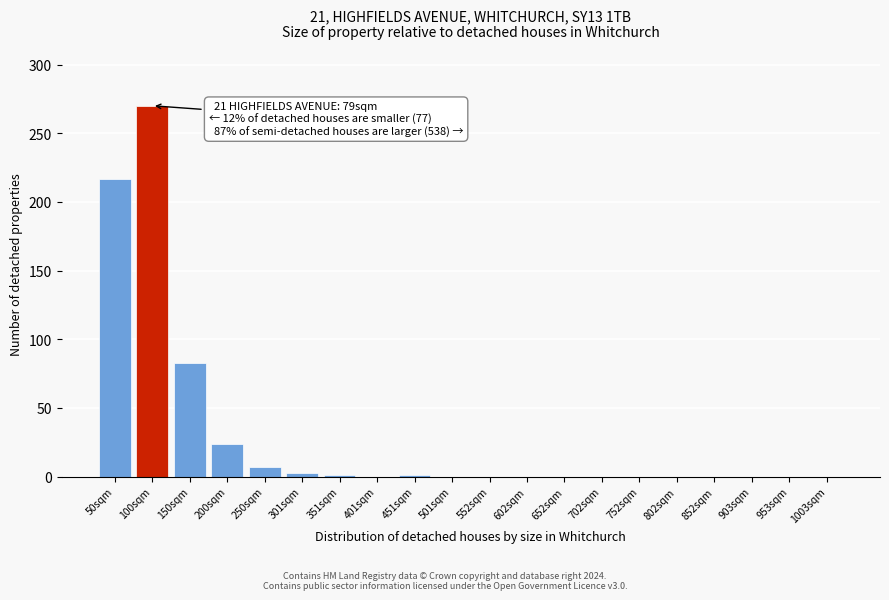

At which category does the chart reach its peak across all series?

100sqm